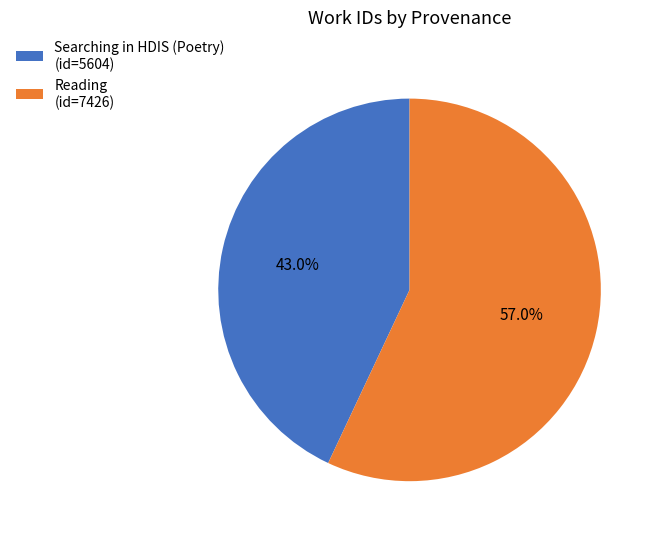

How many segments does this pie chart have?

2